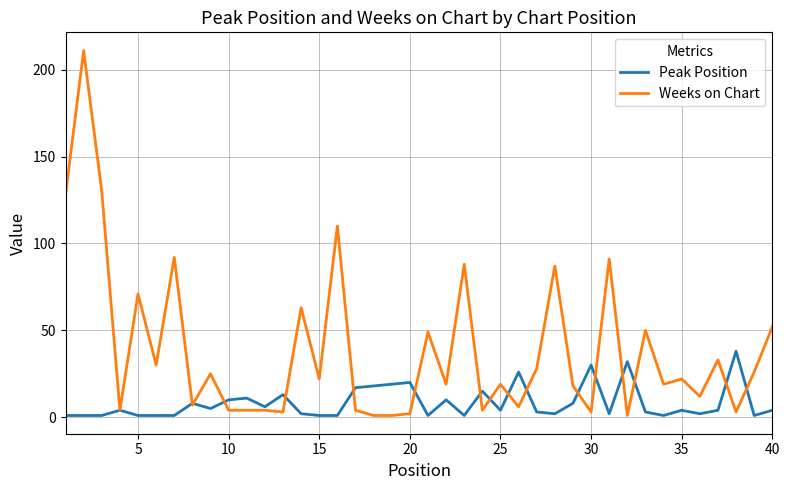

Which series has the widest spread of values?

Weeks on Chart